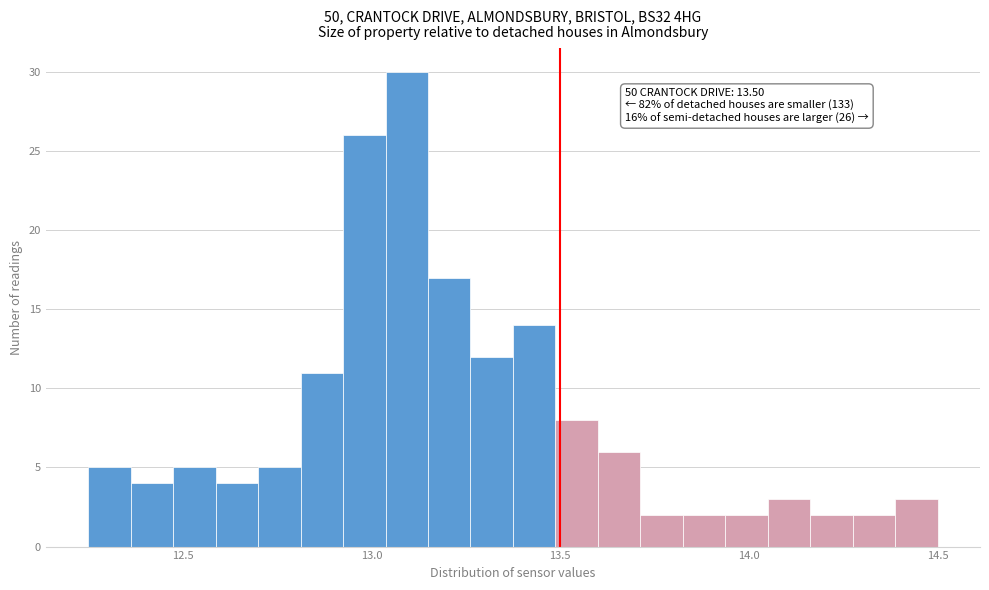

Around what value on the x-axis is the tallest bar? Give the approximate position of its centre, as read against the axis.

13.10